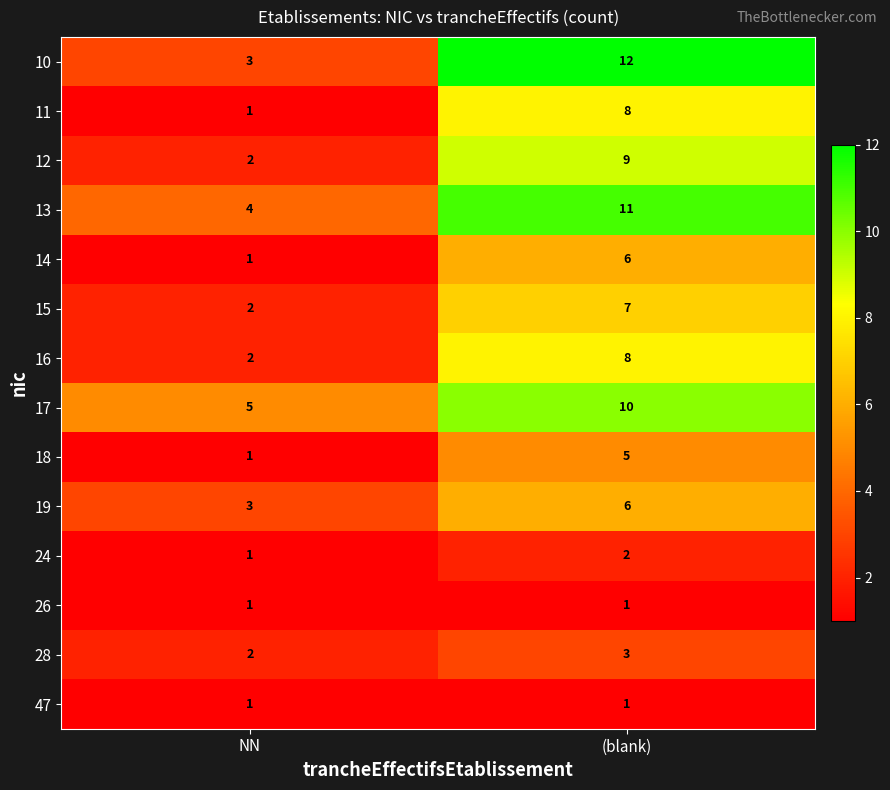

Reading right to left, list all the values displayed in this chart.

10: 12	3
11: 8	1
12: 9	2
13: 11	4
14: 6	1
15: 7	2
16: 8	2
17: 10	5
18: 5	1
19: 6	3
24: 2	1
26: 1	1
28: 3	2
47: 1	1